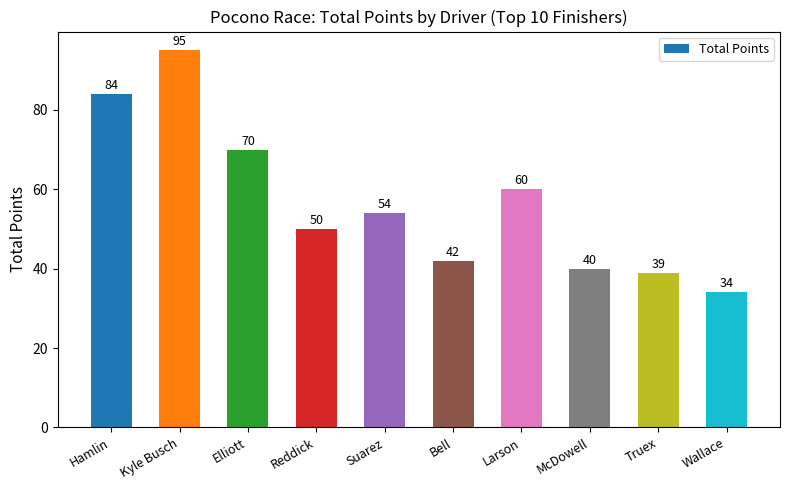

What position from the right is Wallace?

1